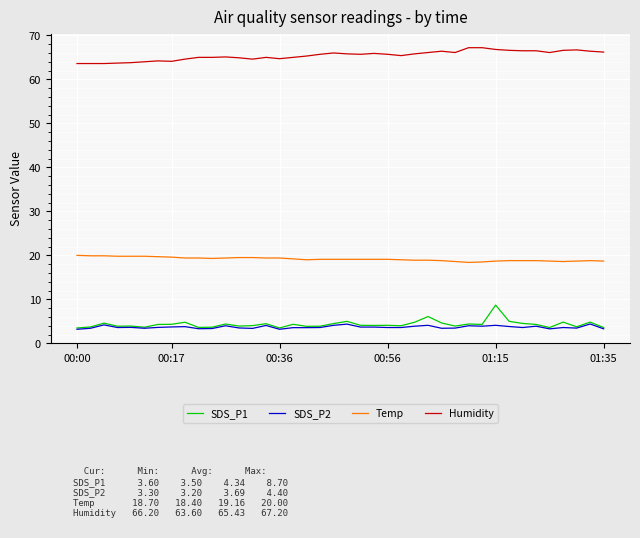

Which series has the largest total across all categories?

Humidity